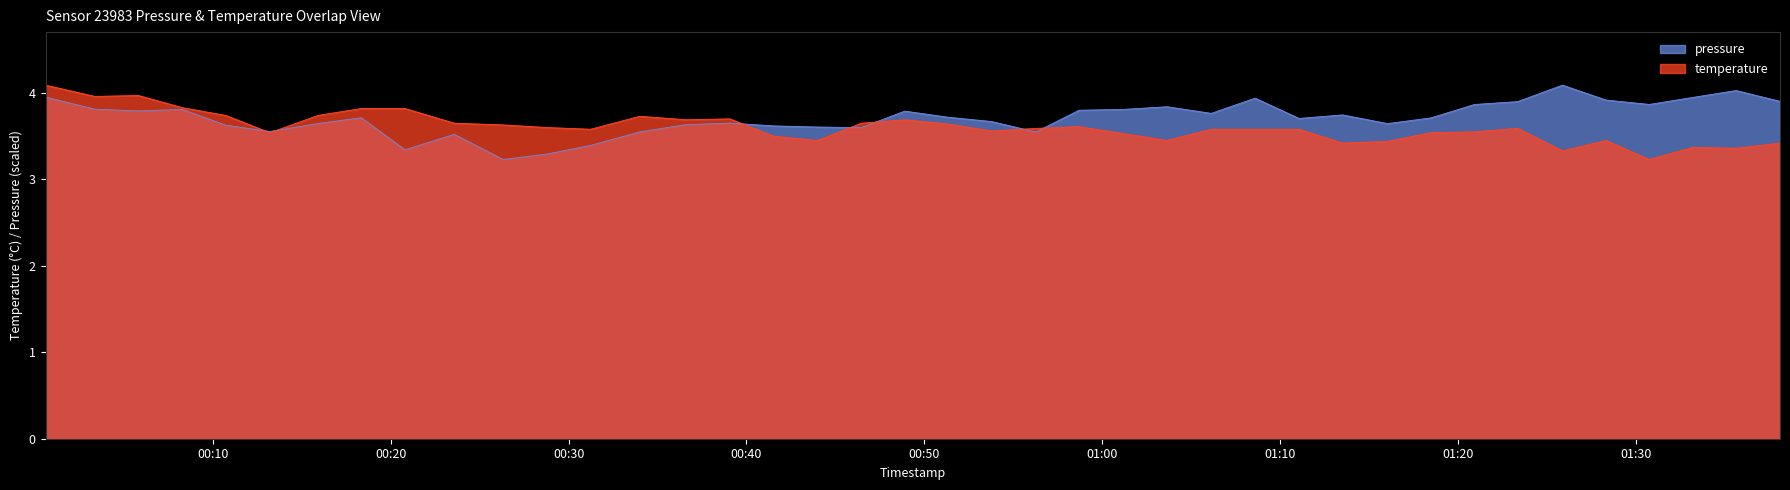

True or false: temperature and pressure intersect in this chart.

True